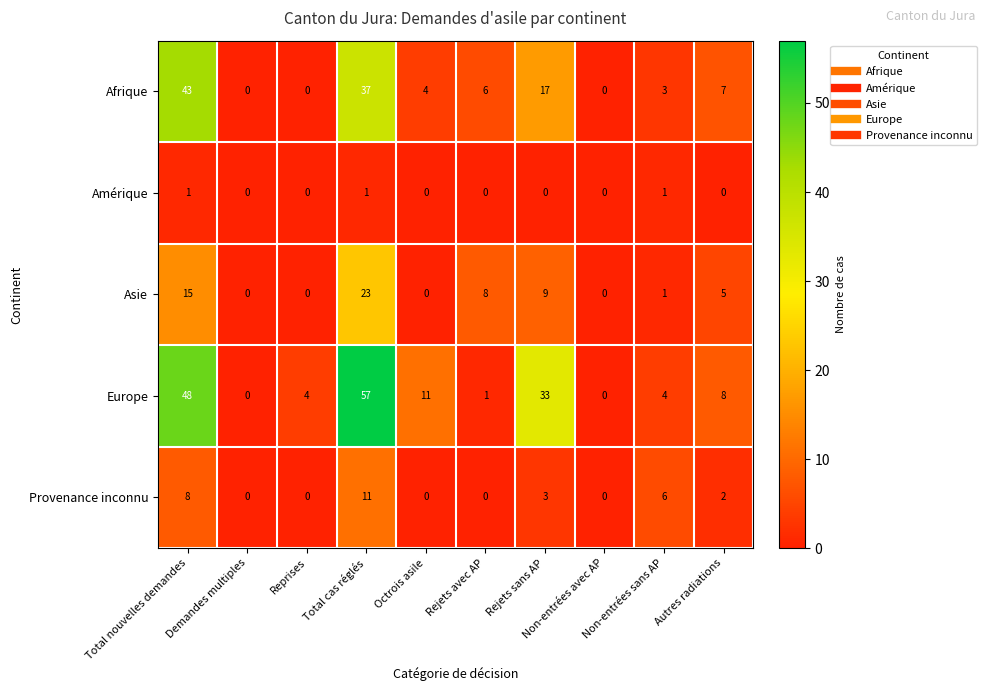

At which category is the sum across all series the highest?

Total cas réglés